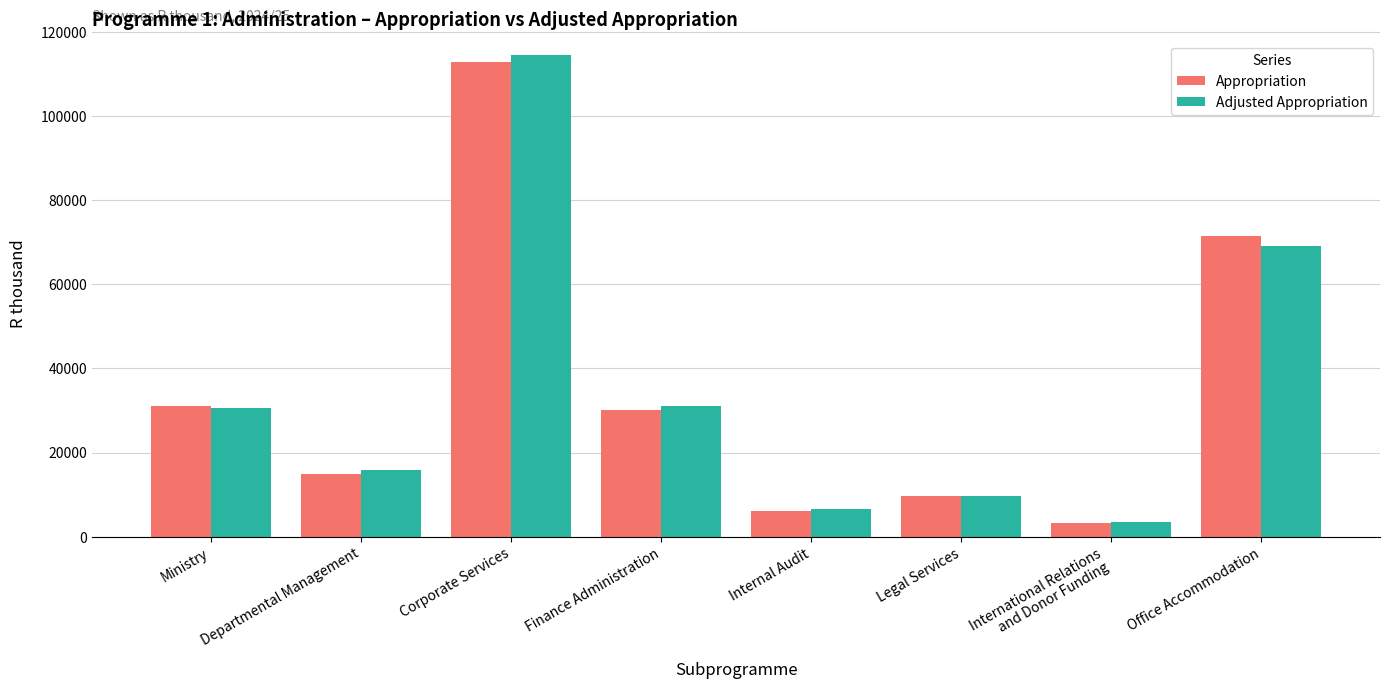

What is the average value of the Adjusted Appropriation series?

35090